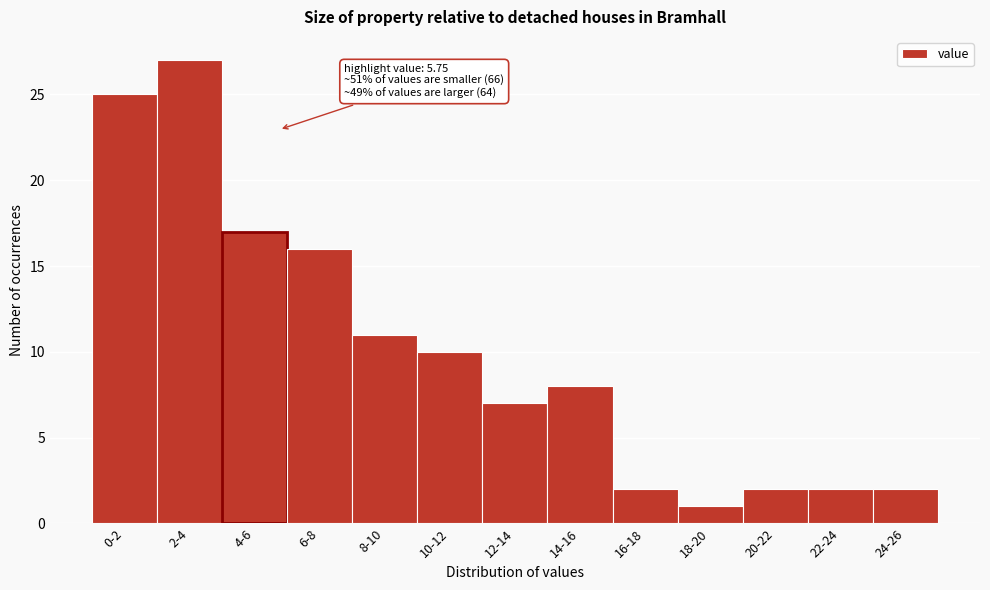

Reading left to right, what are all the values shown in this chart?

0-2=25	2-4=27	4-6=17	6-8=16	8-10=11	10-12=10	12-14=7	14-16=8	16-18=2	18-20=1	20-22=2	22-24=2	24-26=2